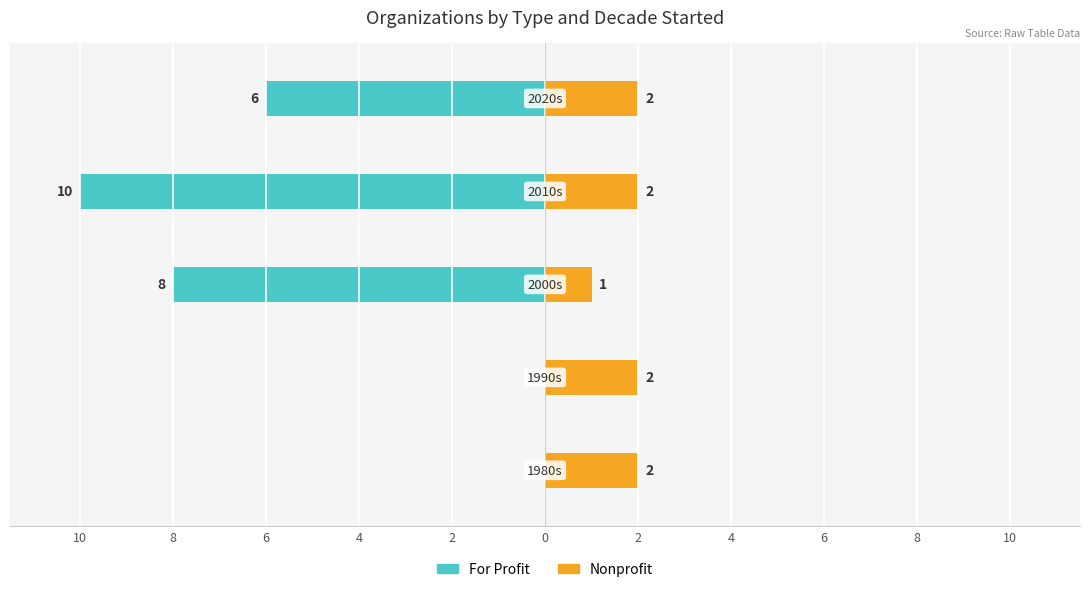

What is the difference between the second highest and second lowest values in the For Profit series?

8